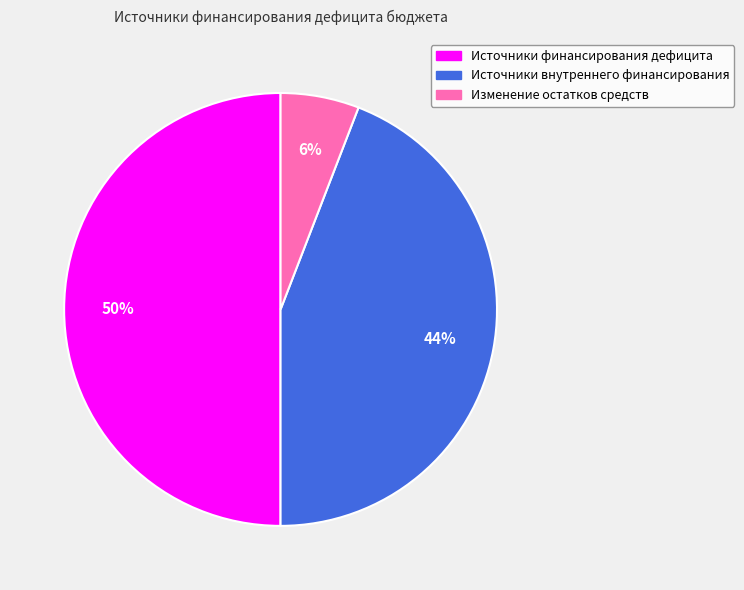

The Источники финансирования дефицита slice represents 50% of the pie. True or false?

True